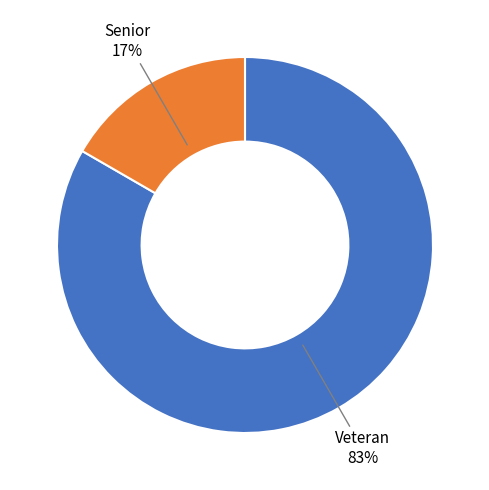

To the nearest percent, what is the average slice percentage?

50%